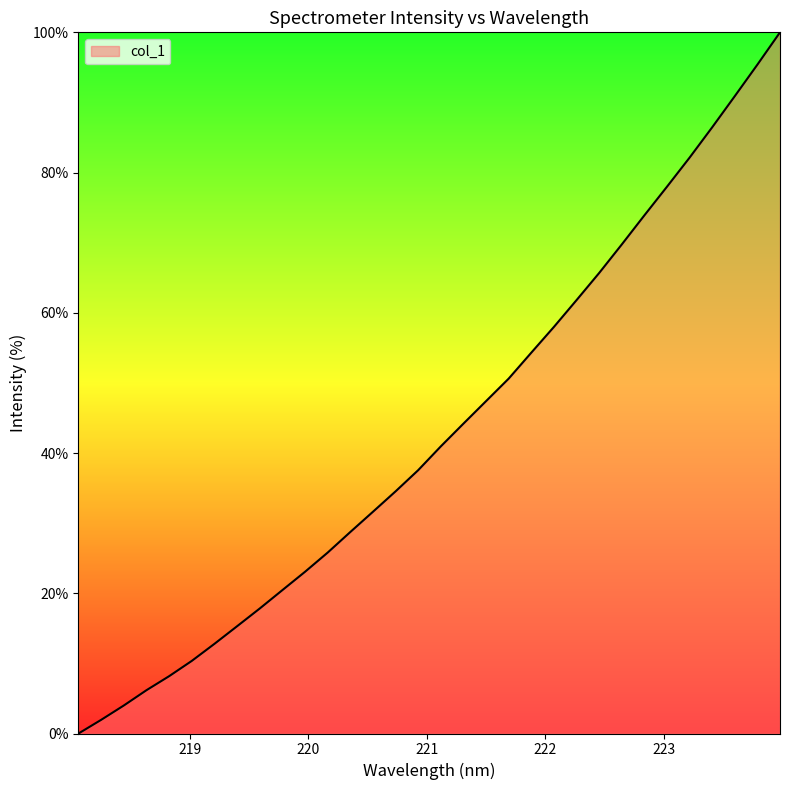

What is the difference between the maximum and minimum values?

100.0